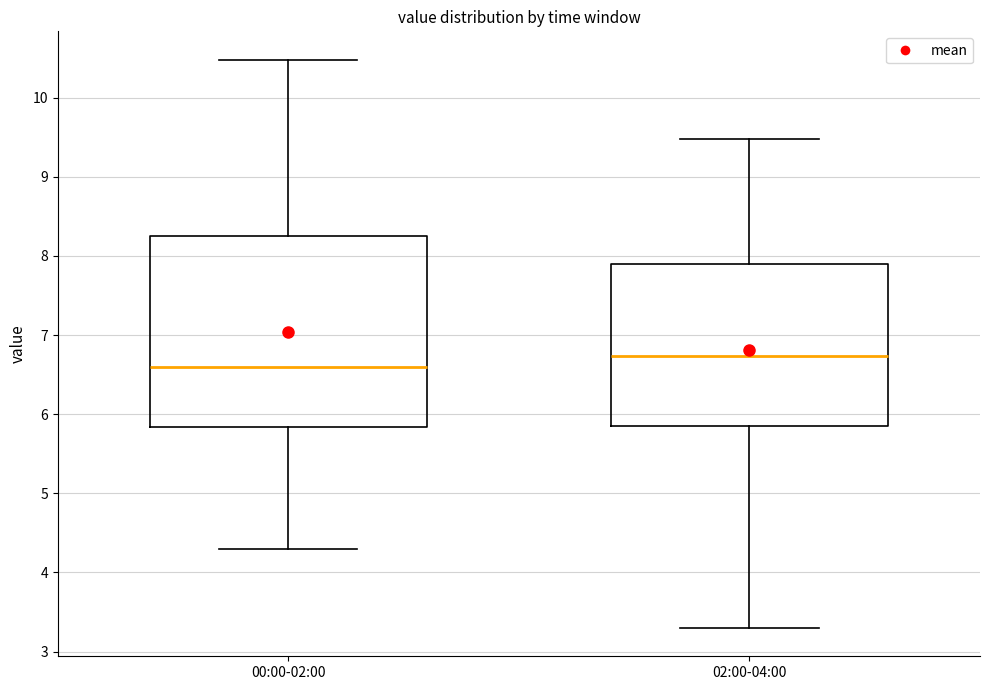

Reading left to right, transcribe this box plot: for each box, give where its median line is, the range the box spans, and where its two whiskers end, as read against the y-axis. The values are not printed on the chart, so give them approximately, as read against the axis.

00:00-02:00: median 6.6, box 5.8 to 8.3, whiskers 4.3 to 10.5
02:00-04:00: median 6.7, box 5.9 to 7.9, whiskers 3.3 to 9.5